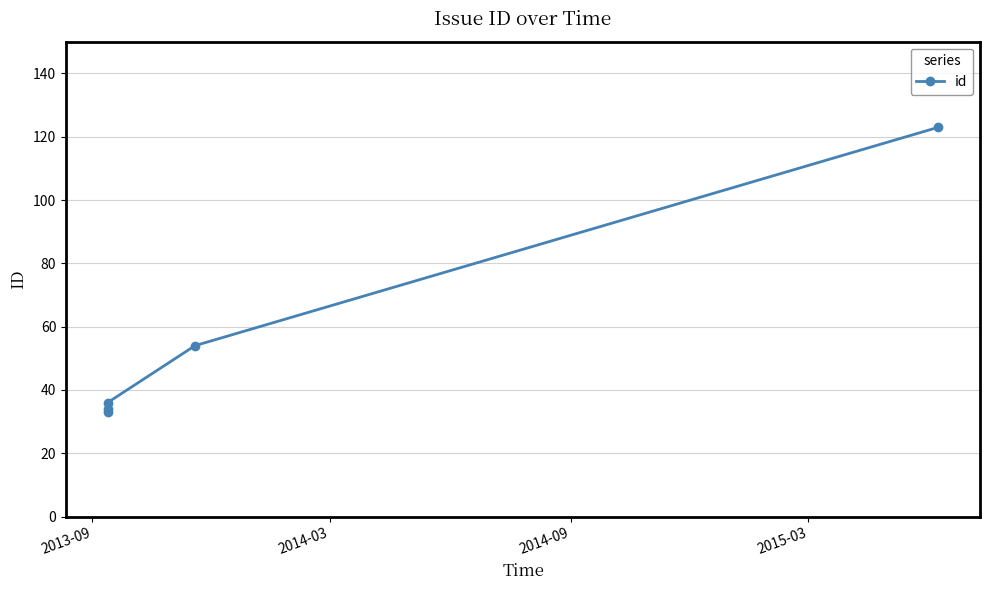

What is the minimum value shown in the chart?

33